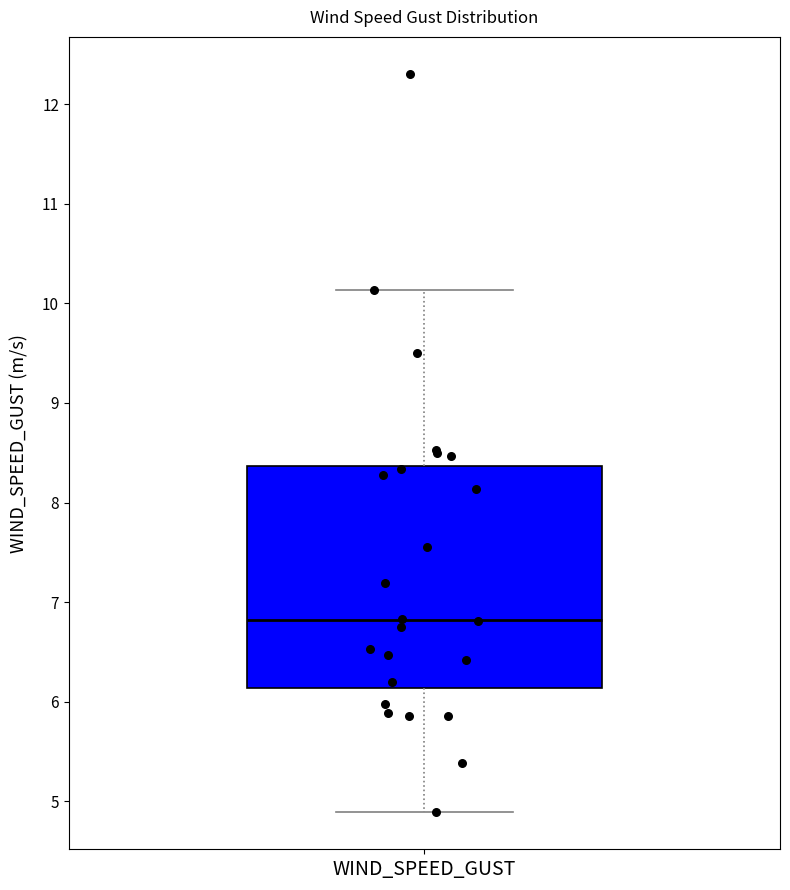

Where does the upper whisker of the box for WIND_SPEED_GUST end on the y-axis? The values are not printed on the chart, so give them approximately, as read against the axis.

10.1